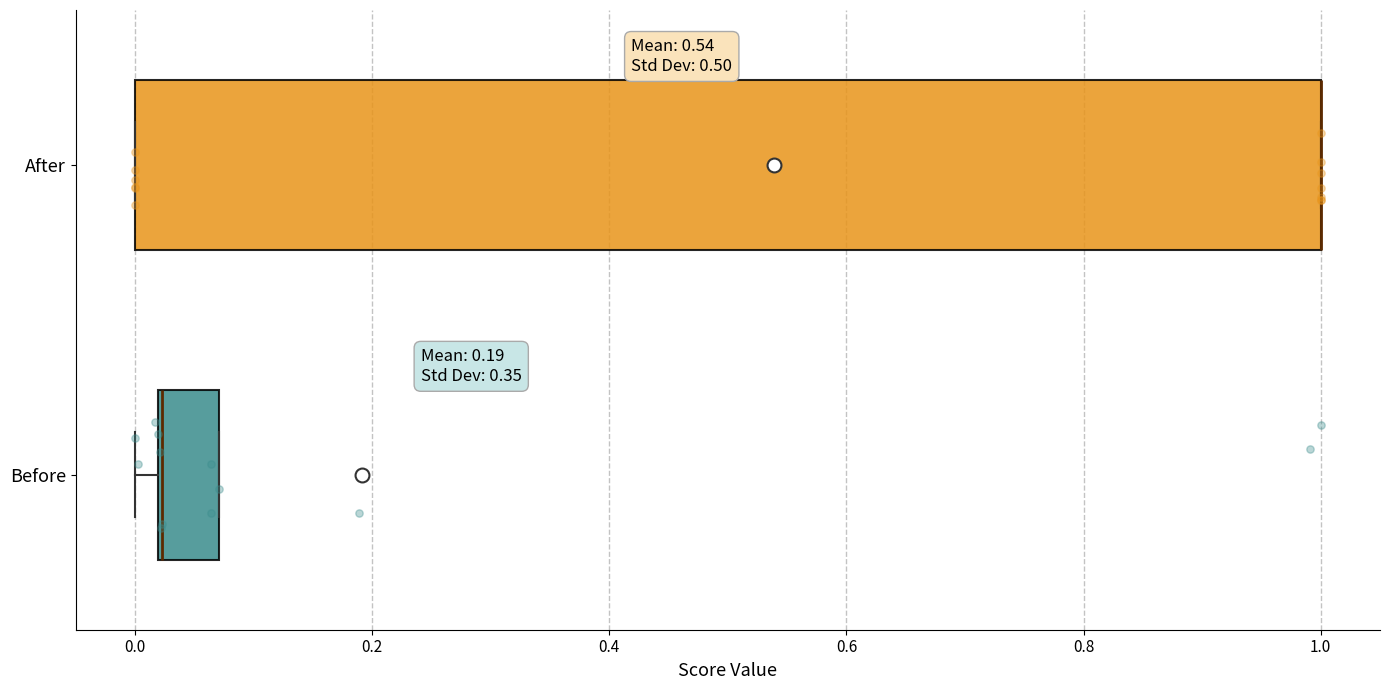

Reading bottom to top, read every box against the x-axis: the position of its median line, the range the box covers, and the ends of its whiskers. The values are not printed on the chart, so give them approximately, as read against the axis.

Before: median 0.02 (drawn on the box's left edge), box 0.02 to 0.08, whiskers 0.00 to 0.08
After: median 1.00 (drawn on the box's right edge), box 0.00 to 1.00, whiskers 0.00 to 1.00